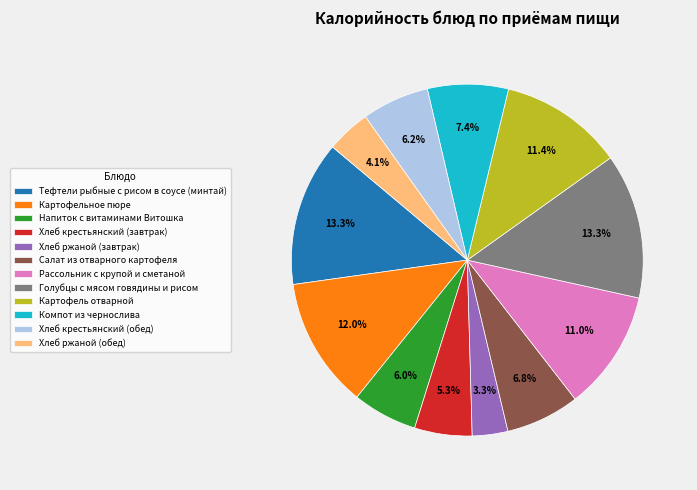

Count the number of slices in the pie.

12